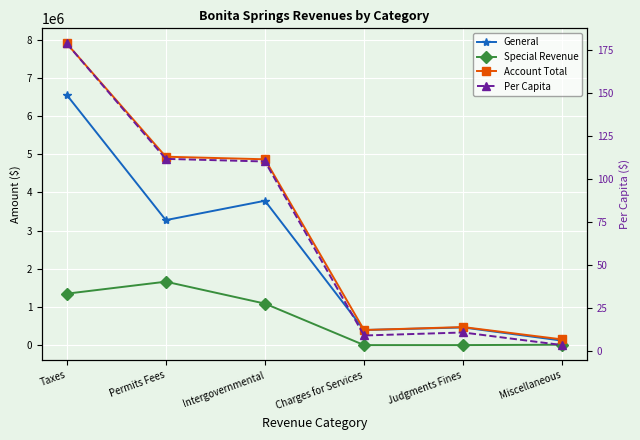

Between Taxes and Charges for Services, which series saw the biggest shift?

Account Total